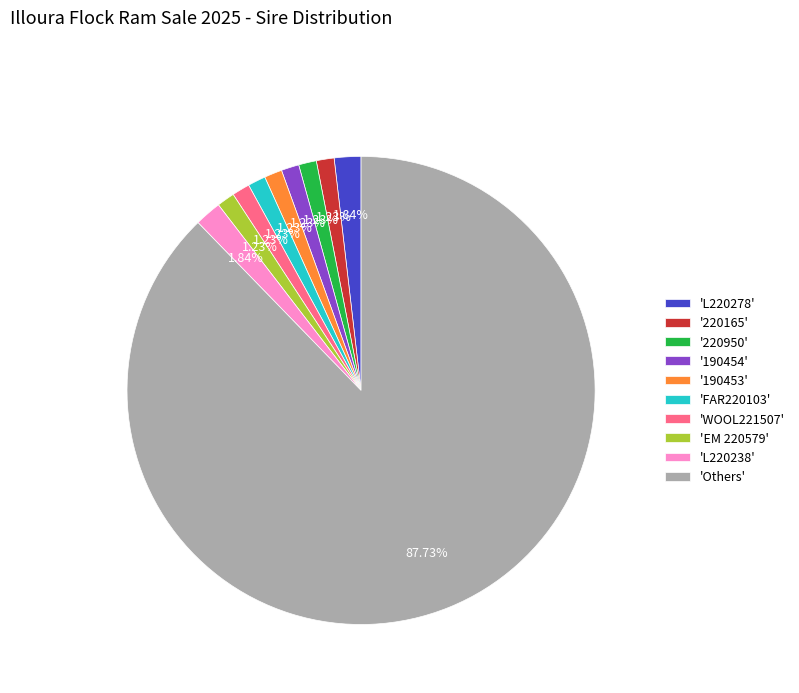

Which slice represents more than half of the pie?

'Others'